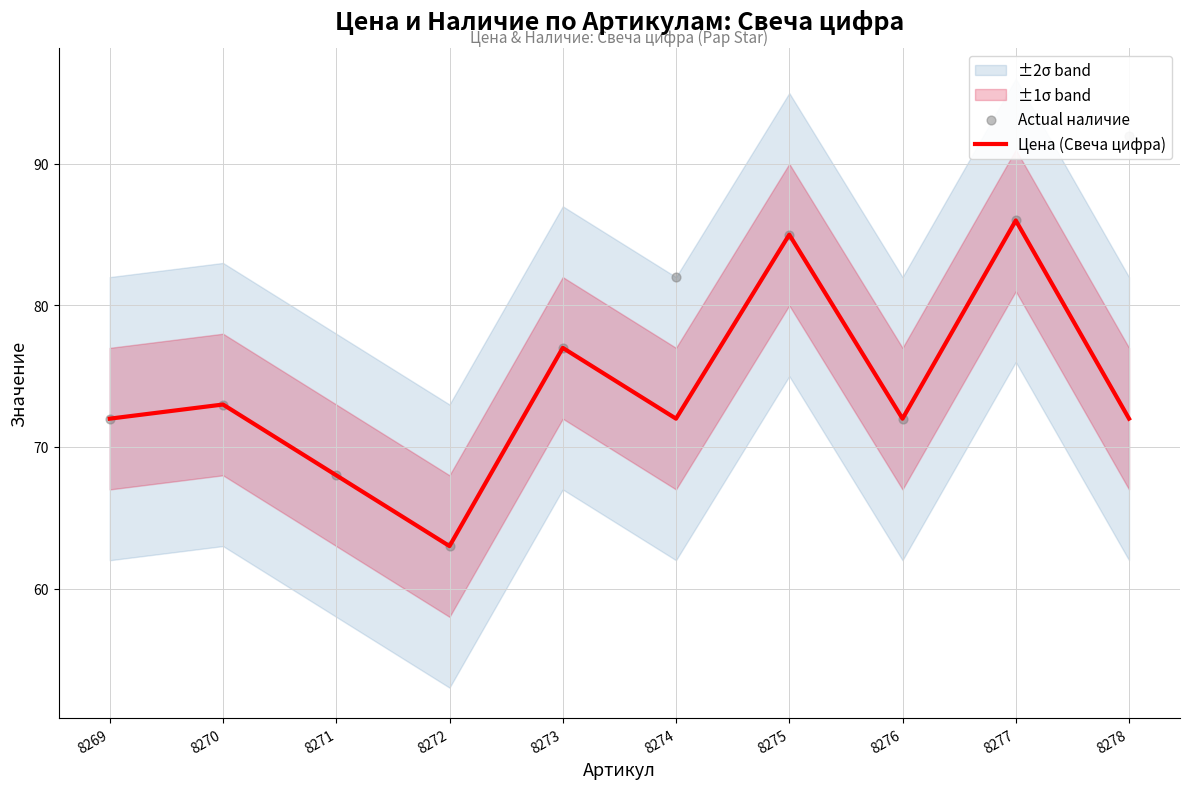

Which series has the largest total across all categories?

Actual наличие